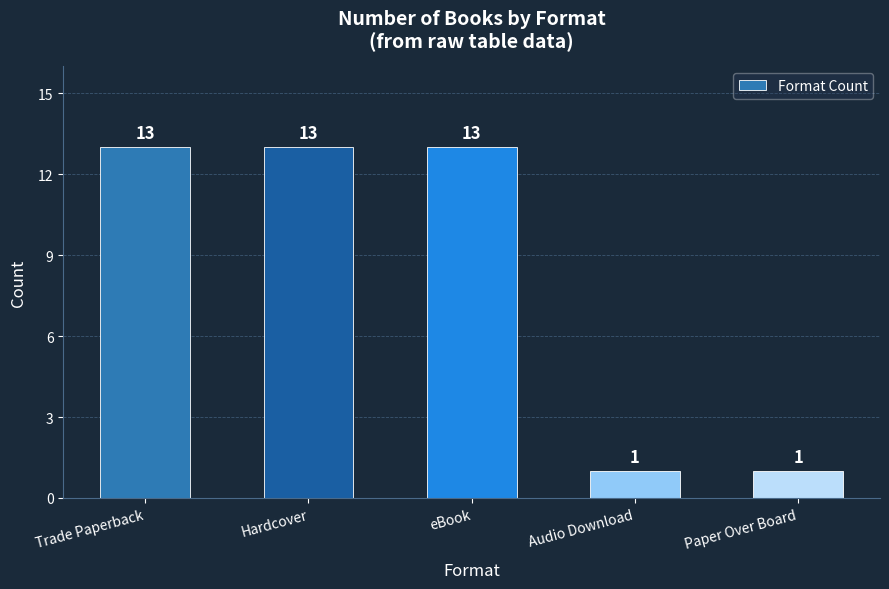

Are the bars horizontal?

No